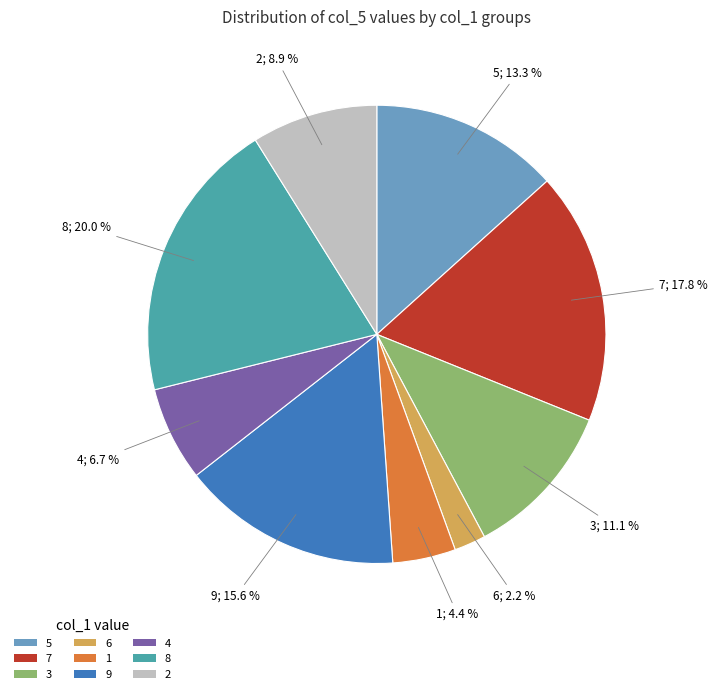

Does 8 represent more than half of the total?

No